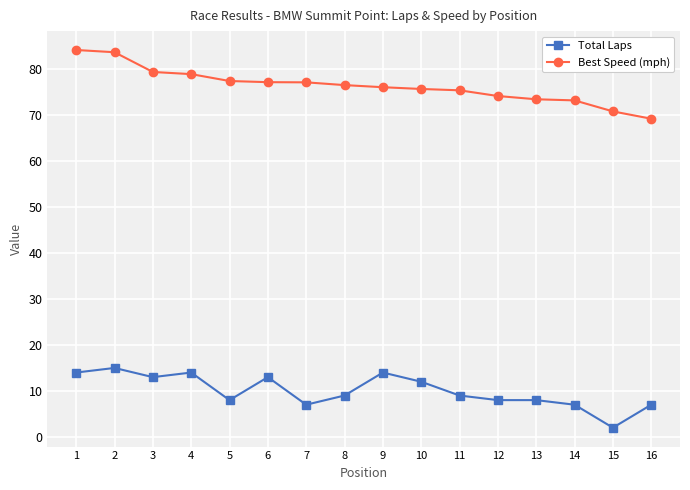

What is the difference between the maximum and minimum values in the Total Laps series?

13.0